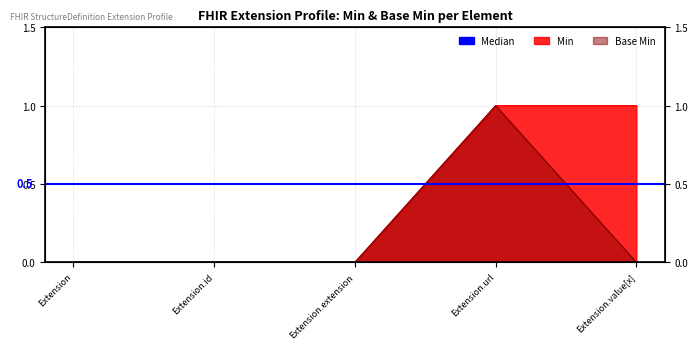

True or false: Min and Base Min cross at least once.

False